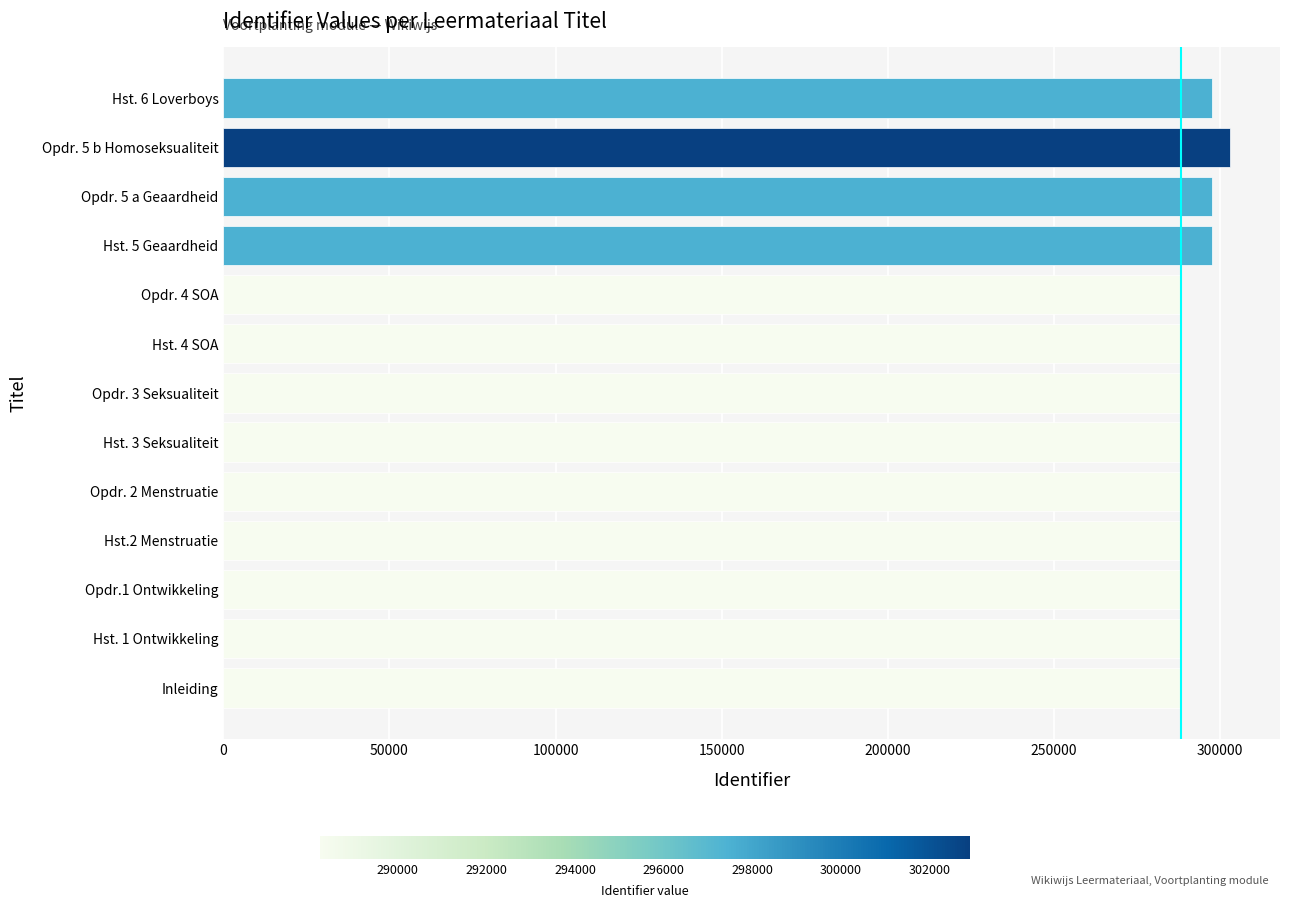

The value at Hst. 6 Loverboys is 297526. True or false?

True